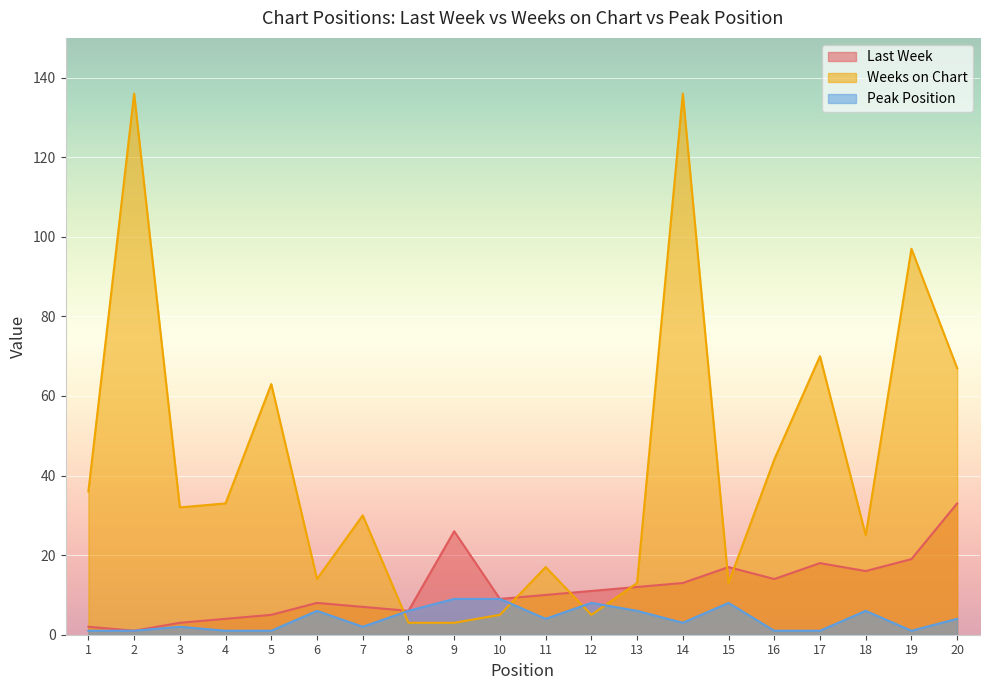

What is the sum of the Peak Position values at 12 and 4?

9